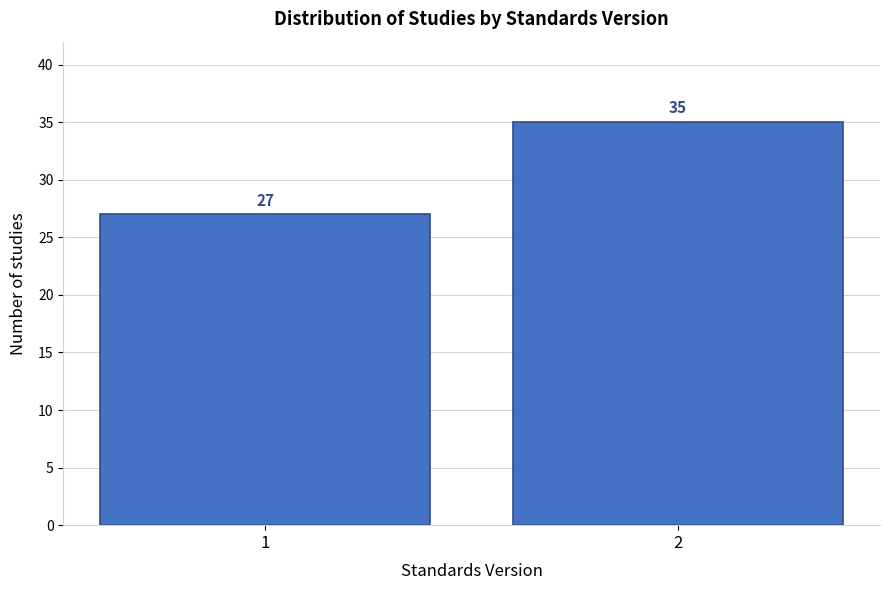

Reading left to right, transcribe all the data shown in this chart.

1=27	2=35